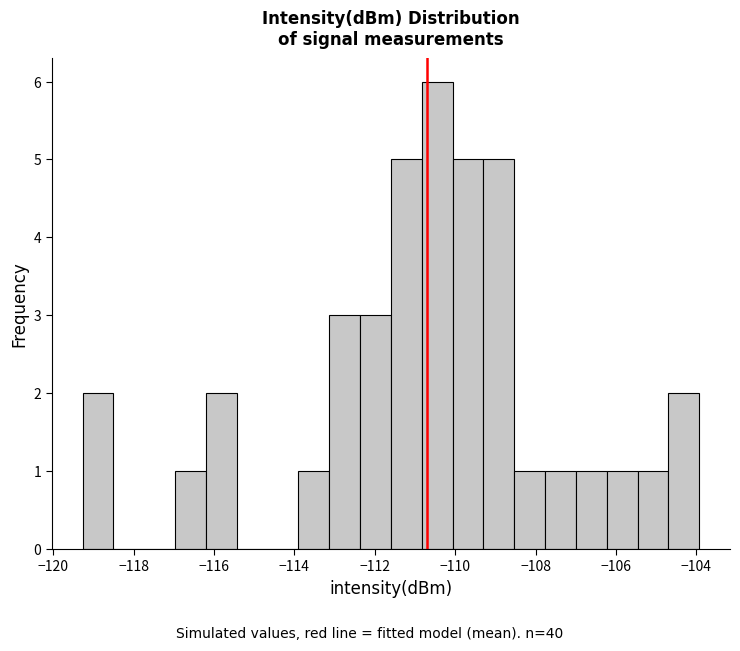

Around what value on the x-axis is the tallest bar? Give the approximate position of its centre, as read against the axis.

-110.4